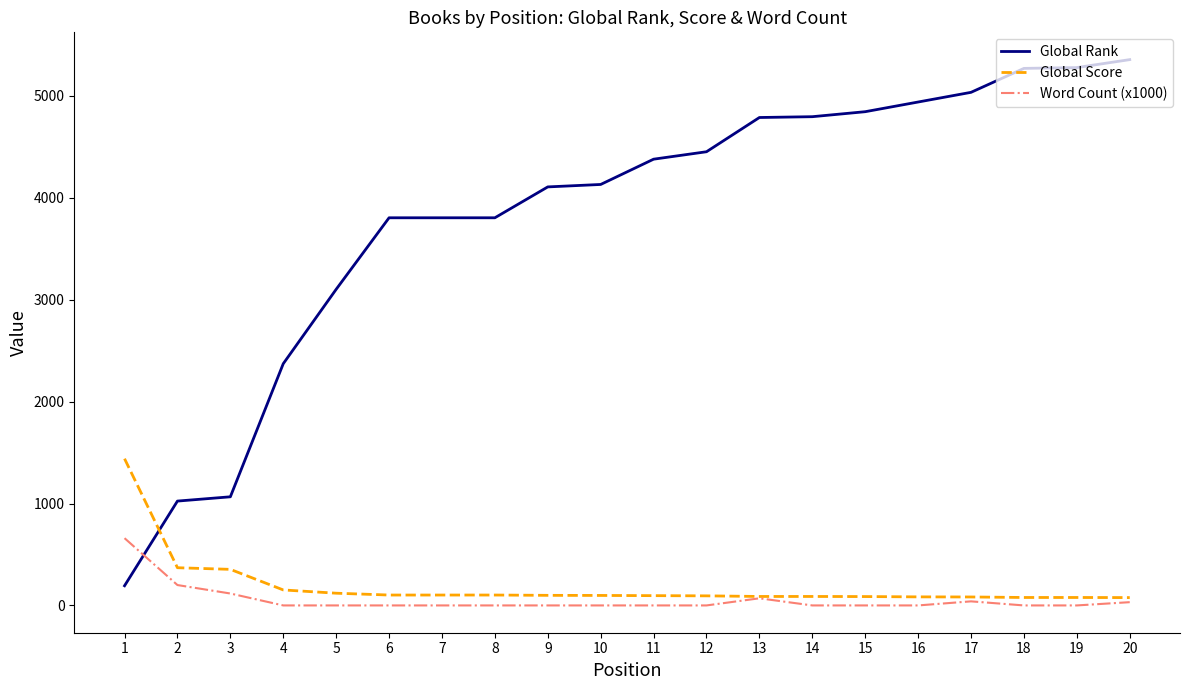

Is the value of Word Count (x1000) at 14 greater than the value of Global Rank at 3?

No